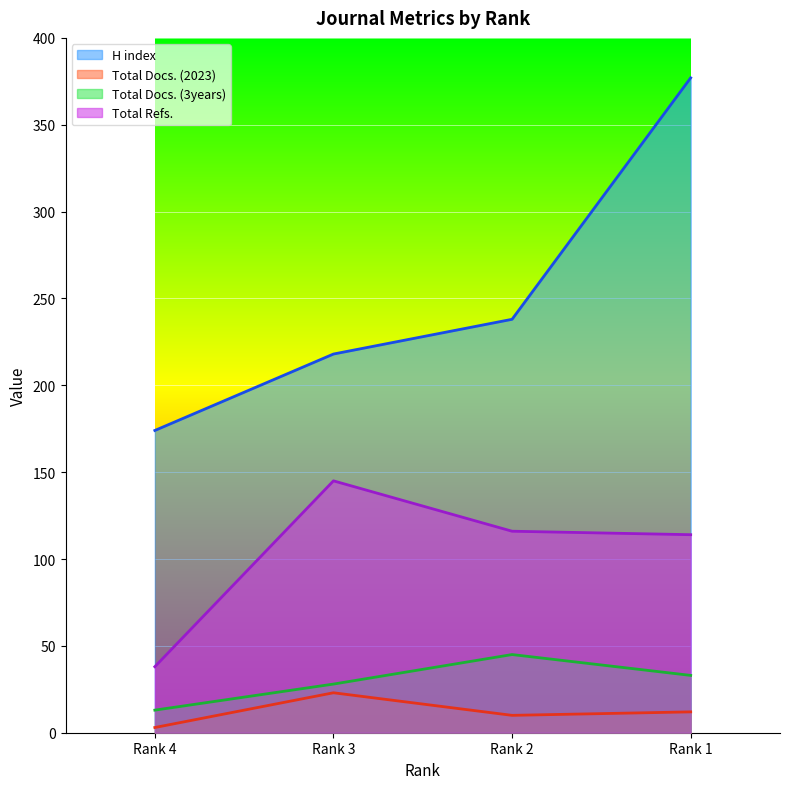

Which series has the largest total across all categories?

H index